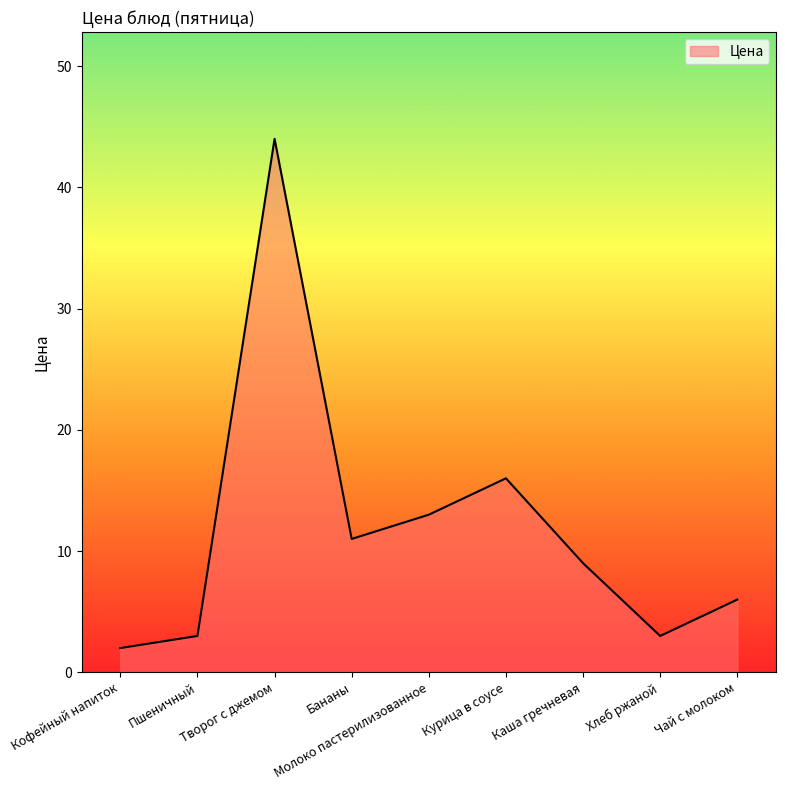

Which has a higher value, Творог с джемом or Курица в соусе?

Творог с джемом